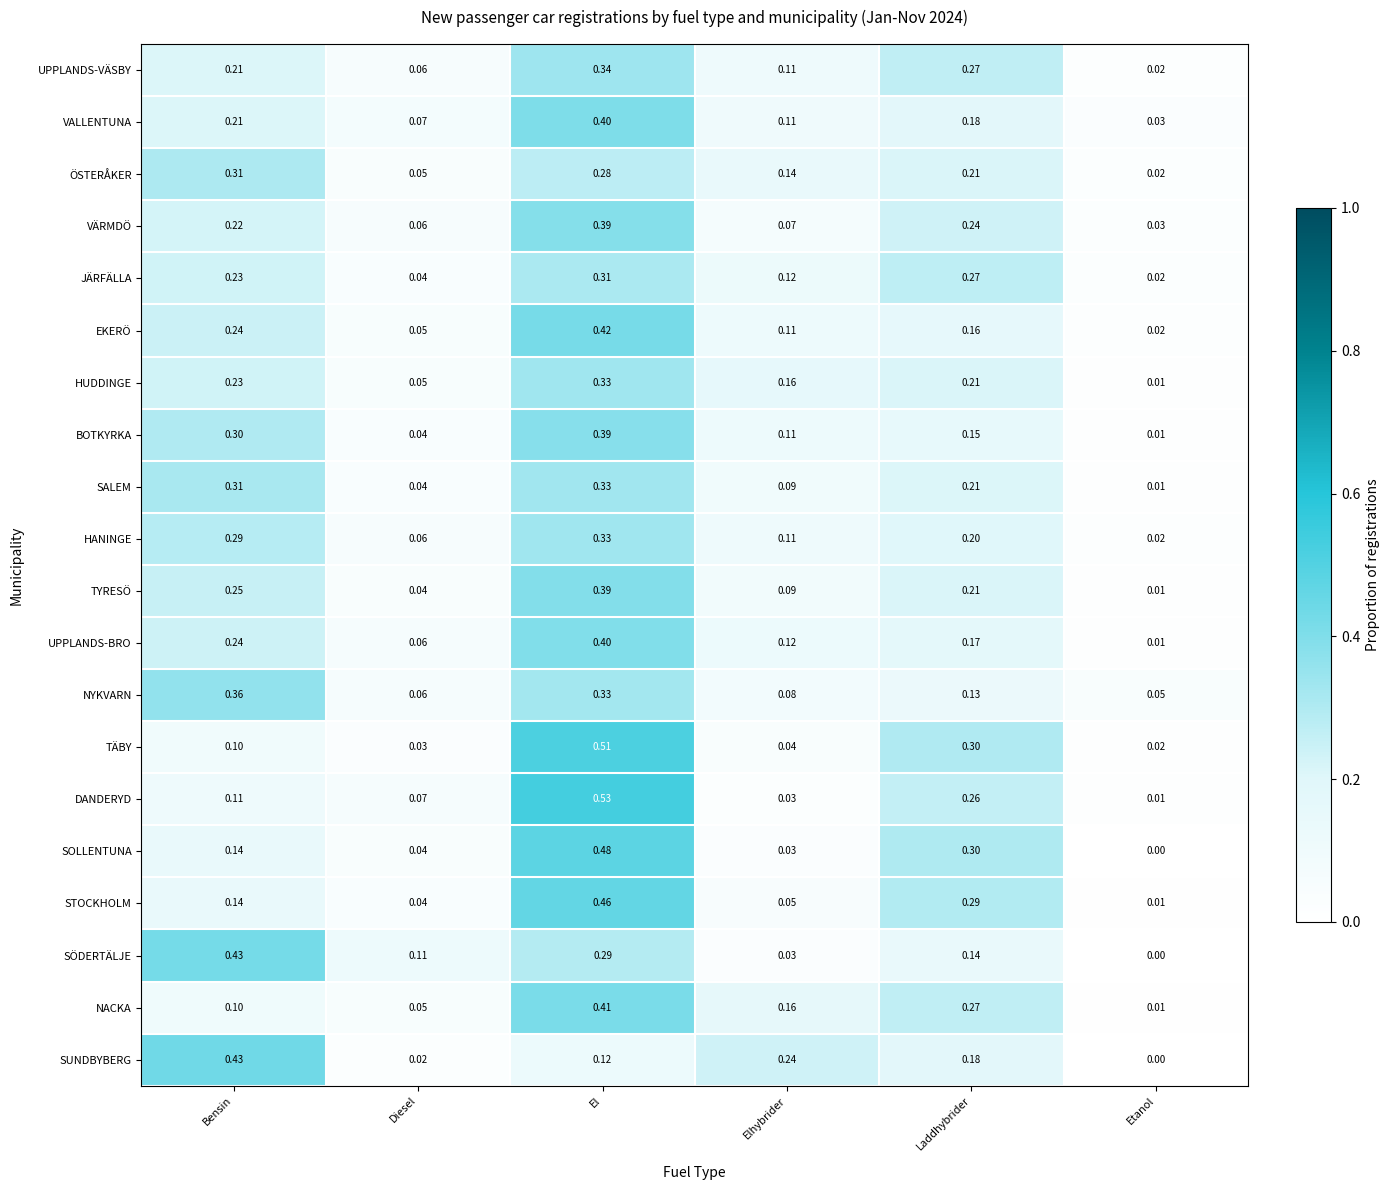

List the labels in order of DANDERYD value, smallest first.

Etanol, Elhybrider, Diesel, Bensin, Laddhybrider, El